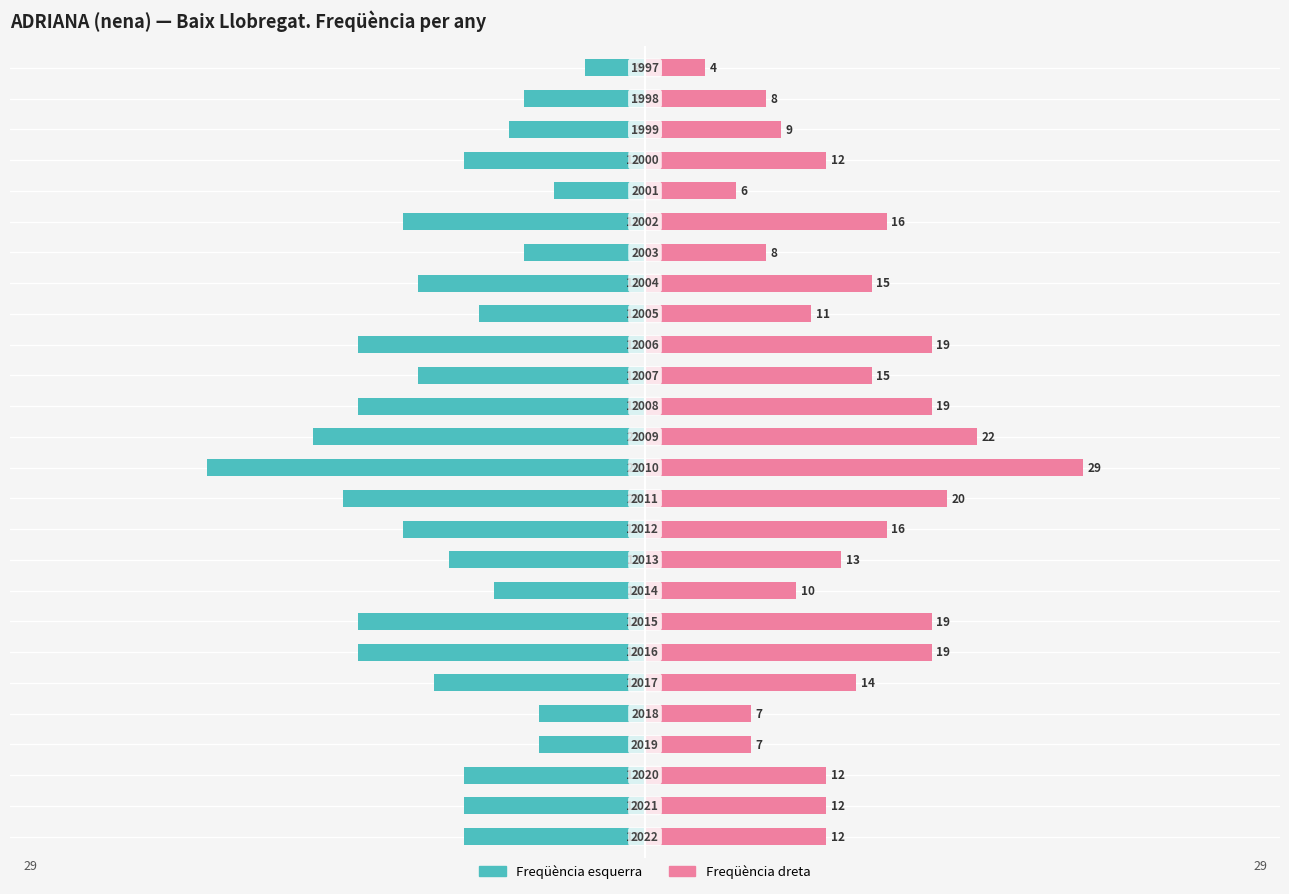

Count the number of data series in this chart.

2